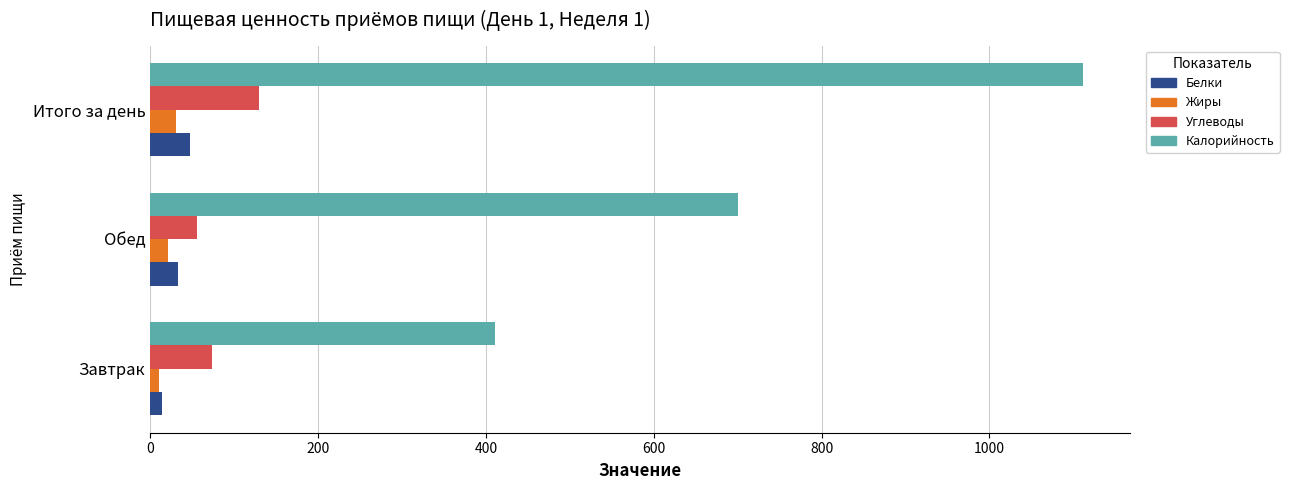

What is the difference between the second highest and minimum values in the Белки series?

20.0